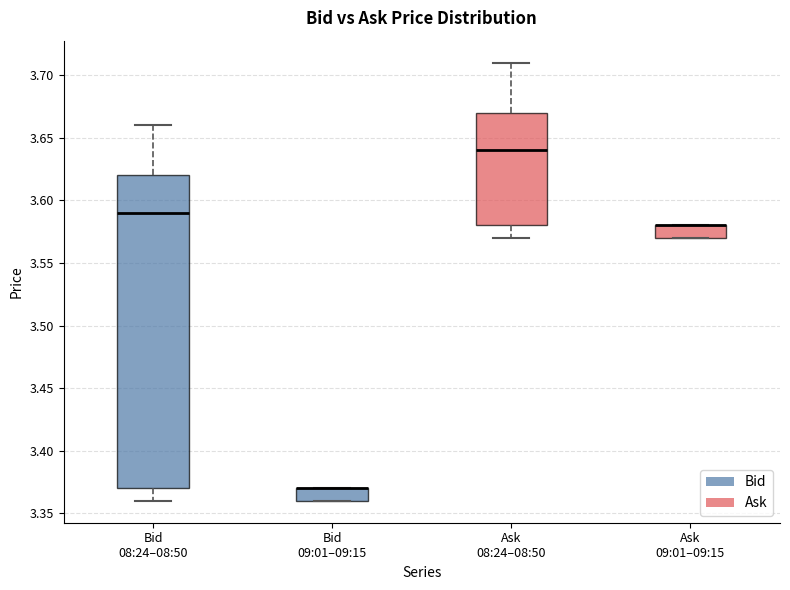

Which box is the tallest, from its lower edge to its upper edge?

Bid 08:24–08:50